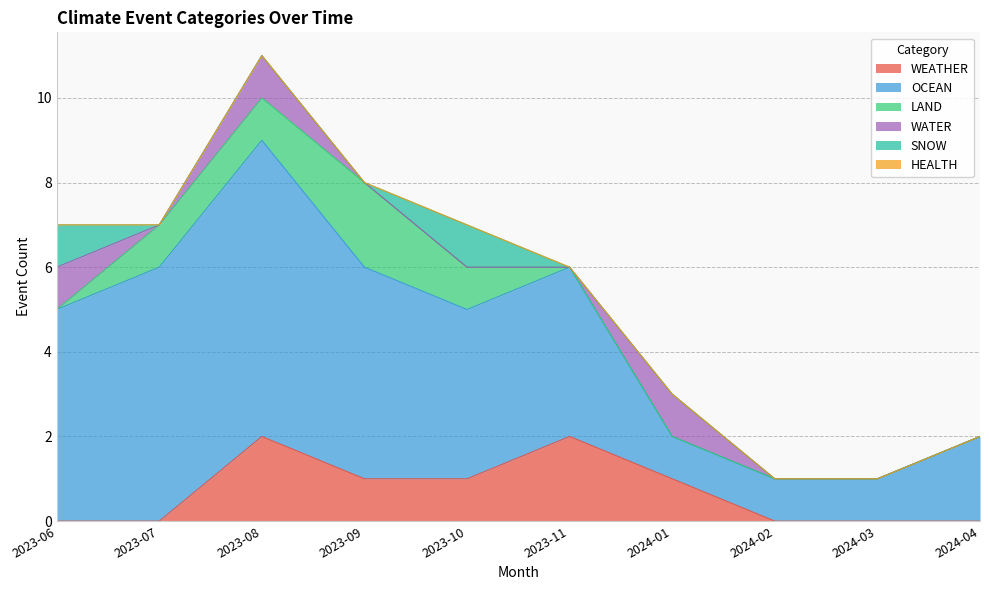

True or false: LAND and OCEAN cross at least once.

False